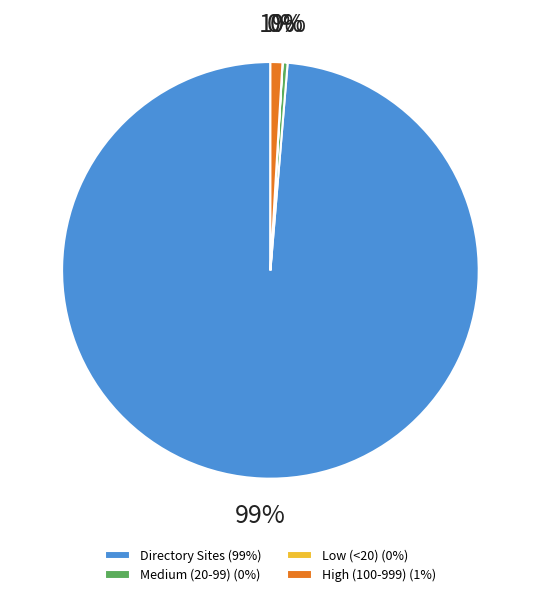

Is there any slice that represents more than half of the pie?

No